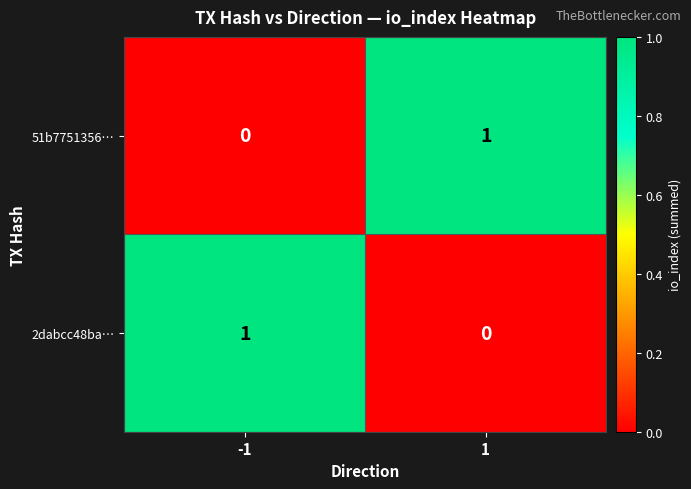

At -1, list the series in order from smallest to largest.

51b7751356…, 2dabcc48ba…